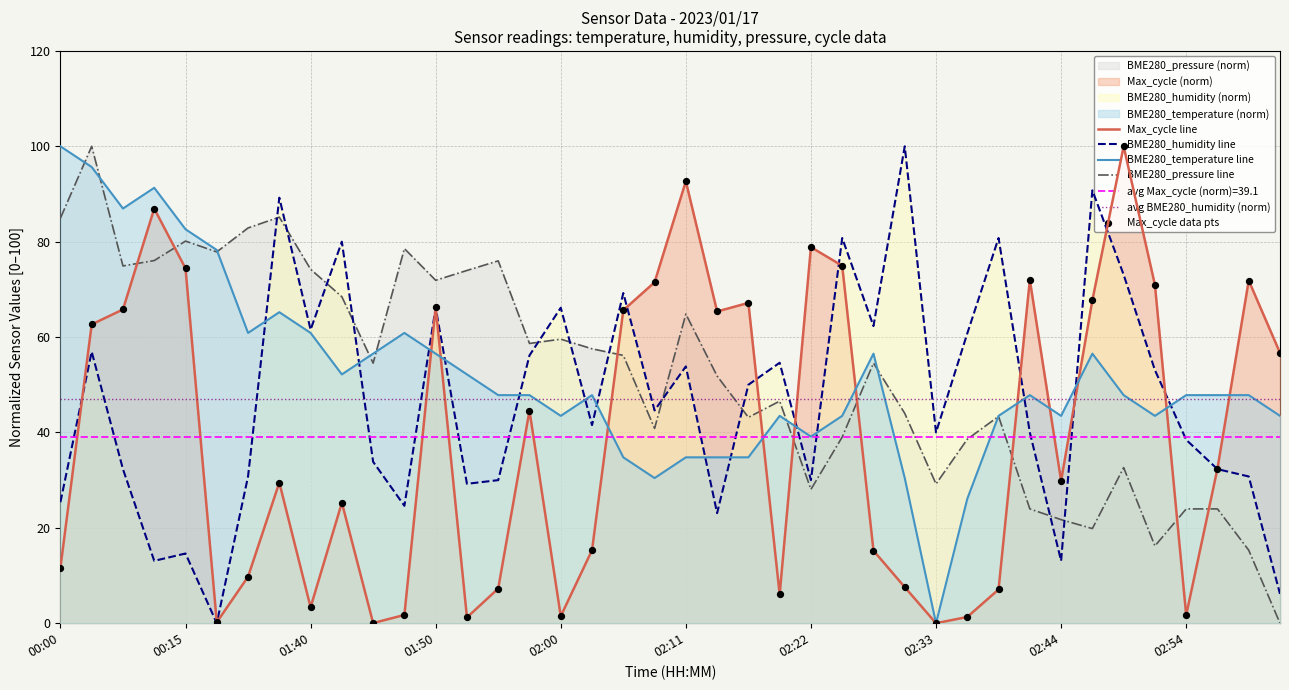

At which label does BME280_temperature line reach its peak?

00:00